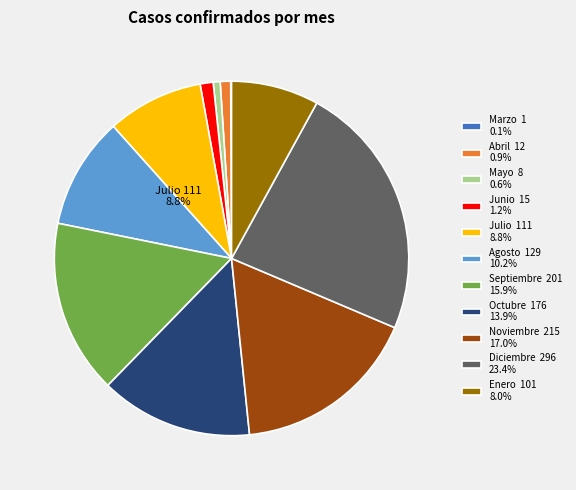

To the nearest percent, what is the average slice percentage?

9%